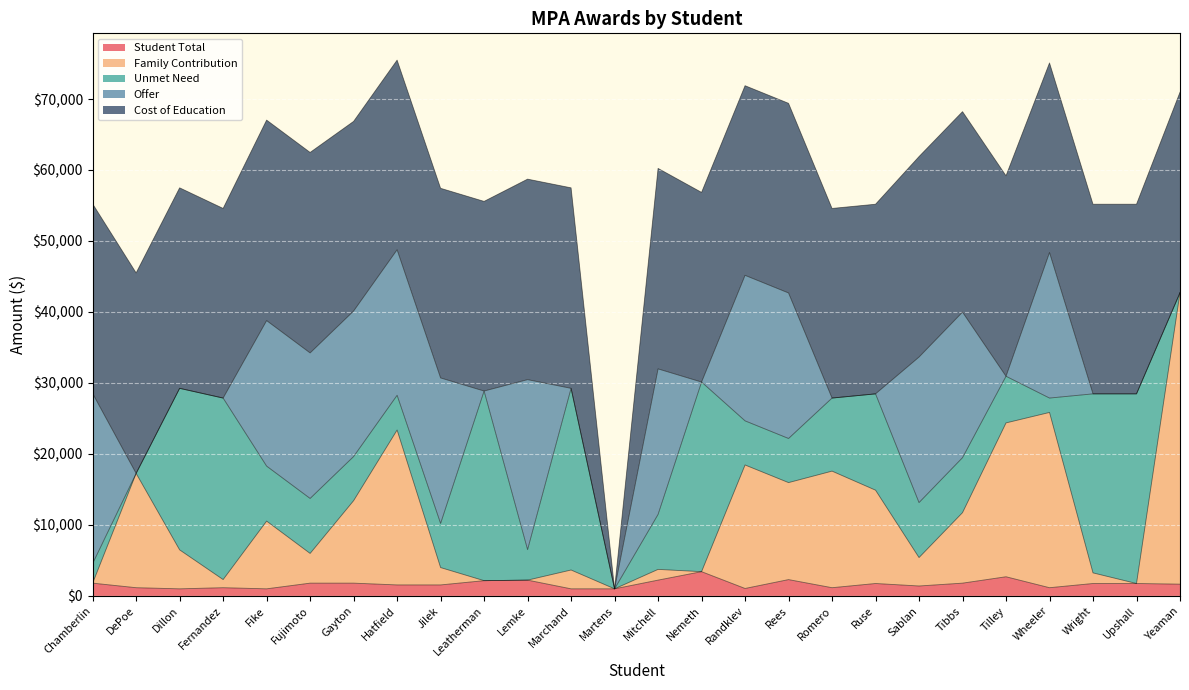

What is the difference between the maximum and minimum values in the Family Contribution series?

41050